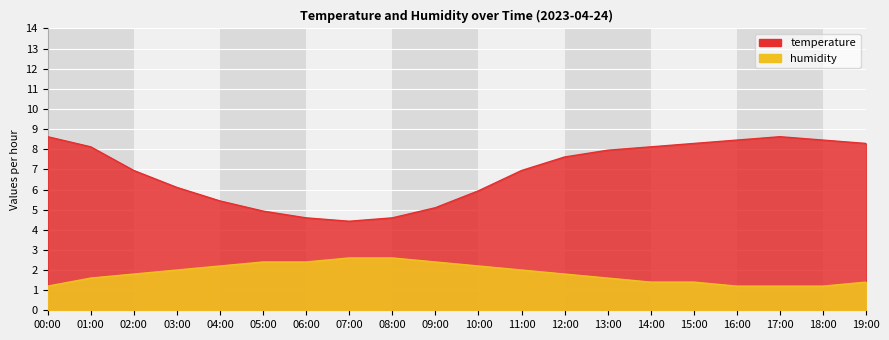

How many interior local valleys does the temperature series have?

1